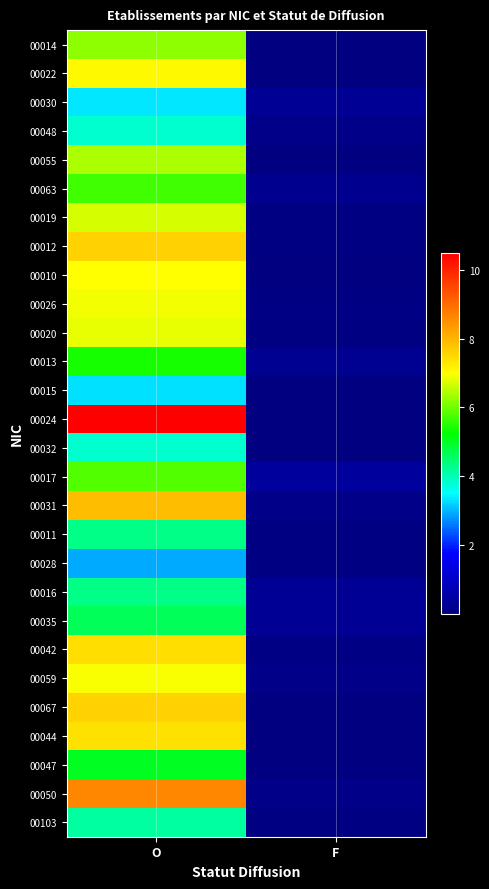

How many distinct data groups are displayed?

28